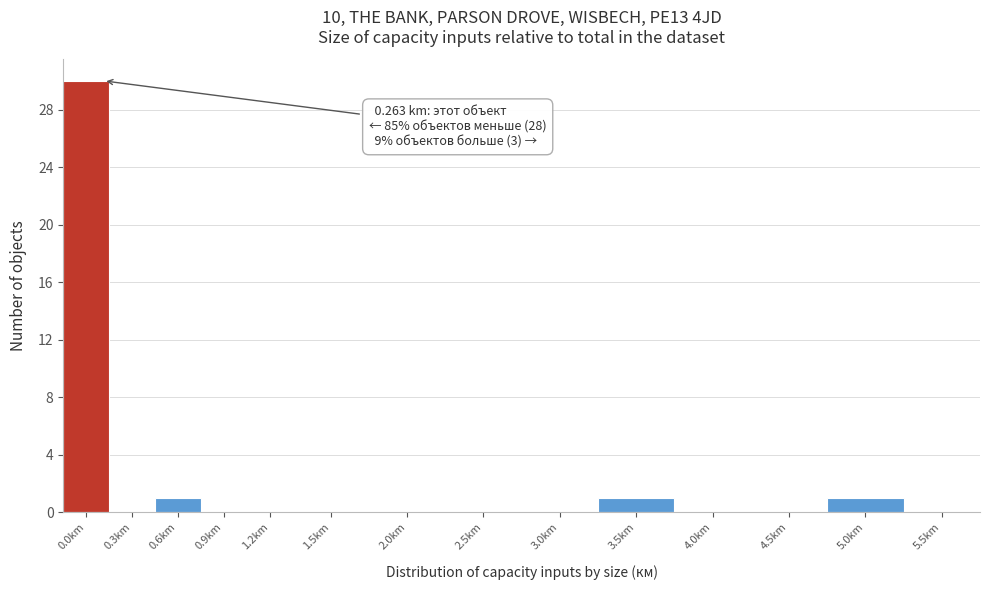

Reading left to right, extract all data points from this chart.

0.0km=30	0.3km=0	0.6km=1	0.9km=0	1.2km=0	1.5km=0	2.0km=0	2.5km=0	3.0km=0	3.5km=1	4.0km=0	4.5km=0	5.0km=1	5.5km=0